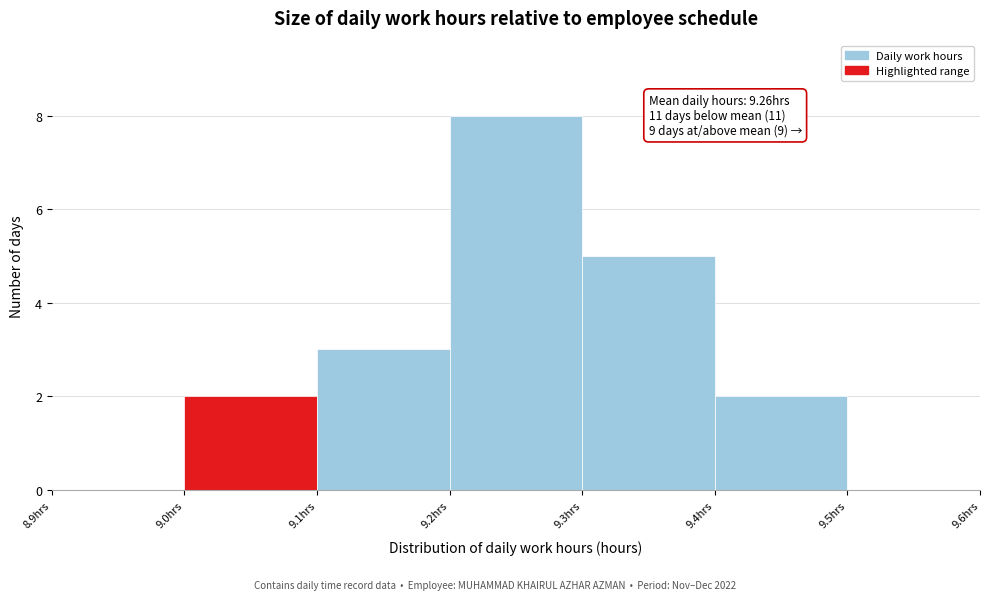

Over which range of the x-axis is the bar tallest?

9.2 to 9.3